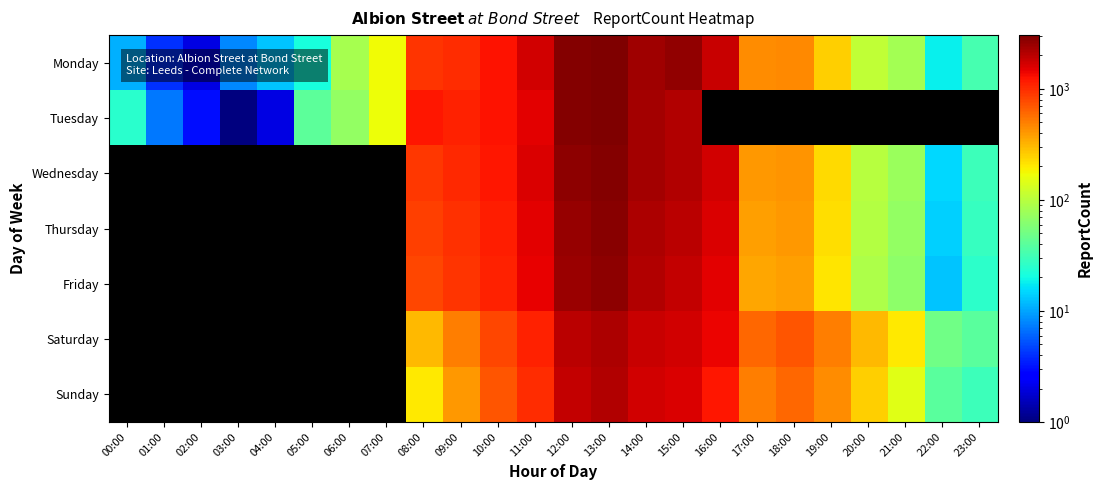

Which series has the widest spread of values?

Monday